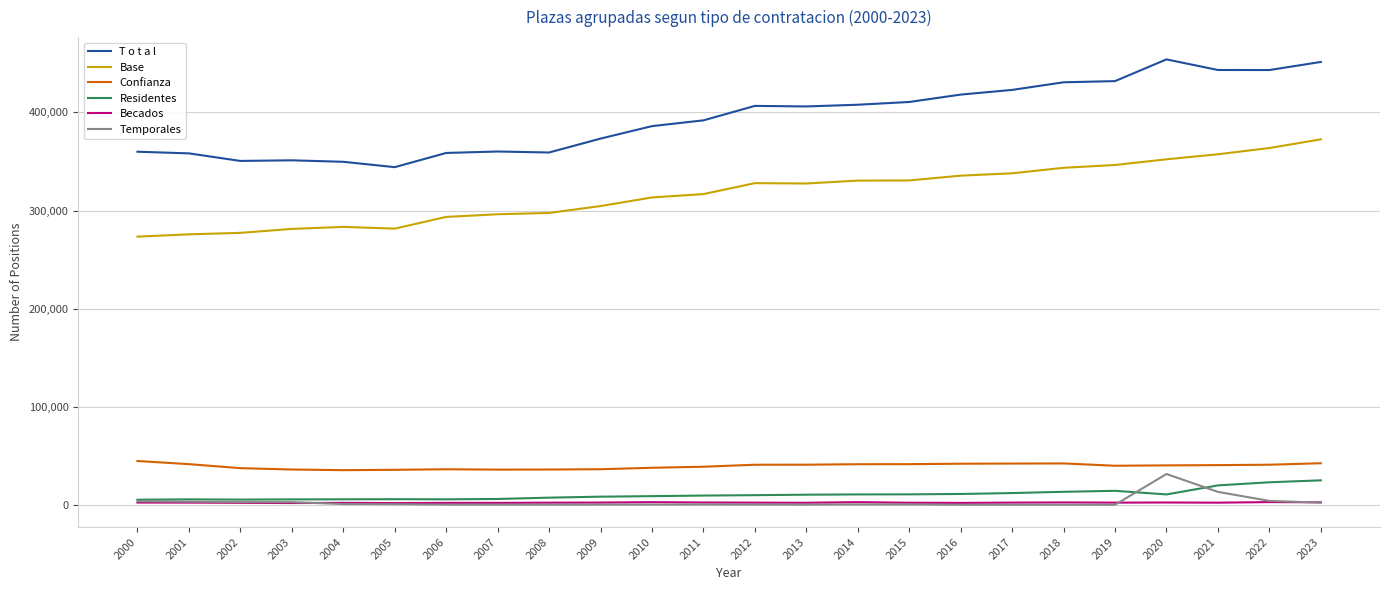

What is the lowest value of the Becados series?

1967